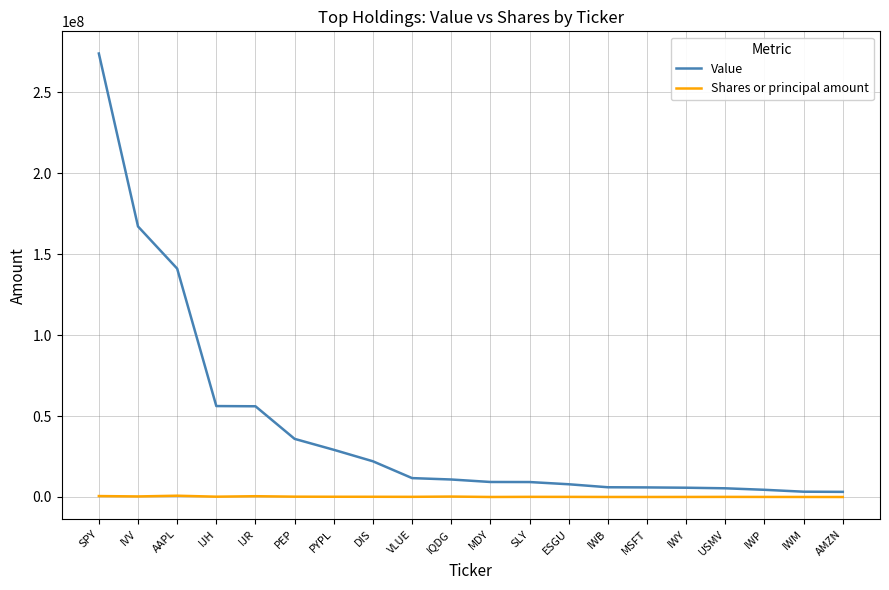

Rank the series by their average value, from lowest to highest.

Shares or principal amount, Value